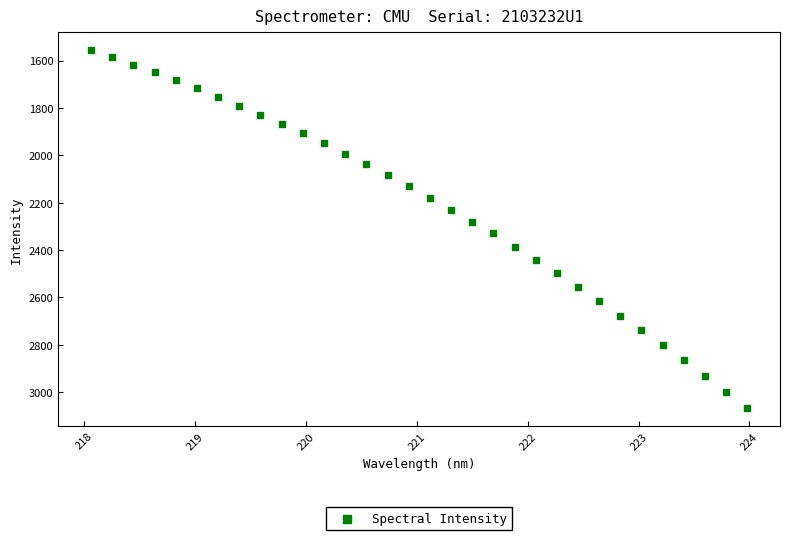

What is the range of X values (max minus min)?

5.9